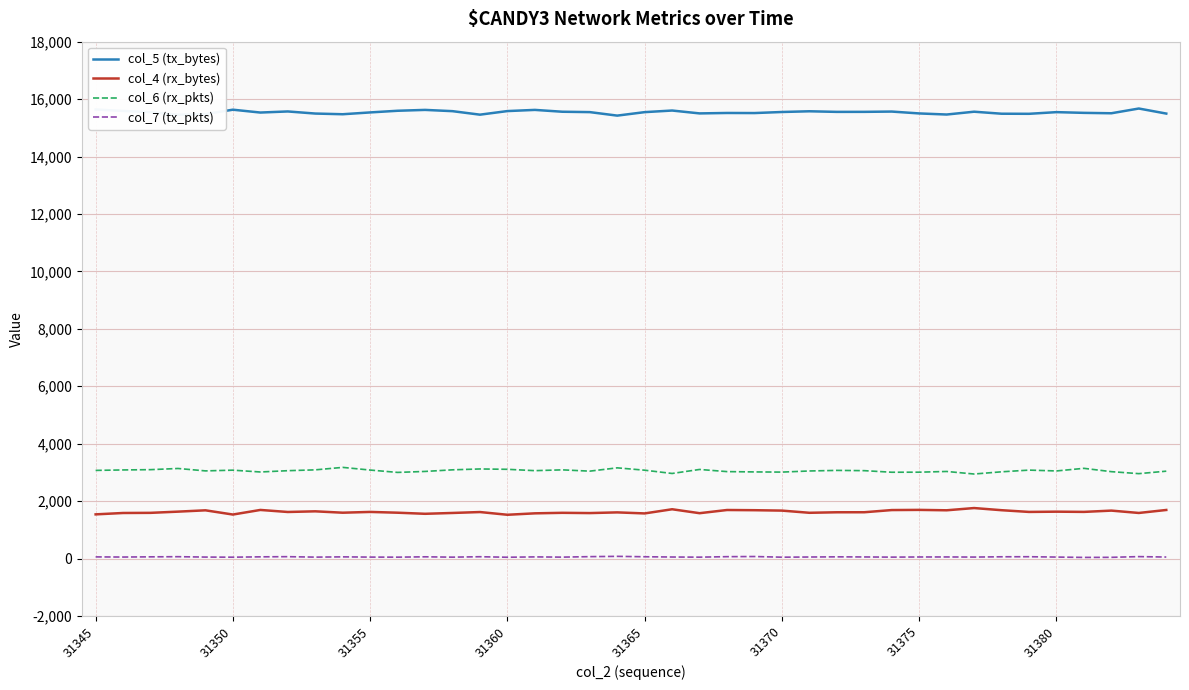

Which series has the largest total across all categories?

col_5 (tx_bytes)